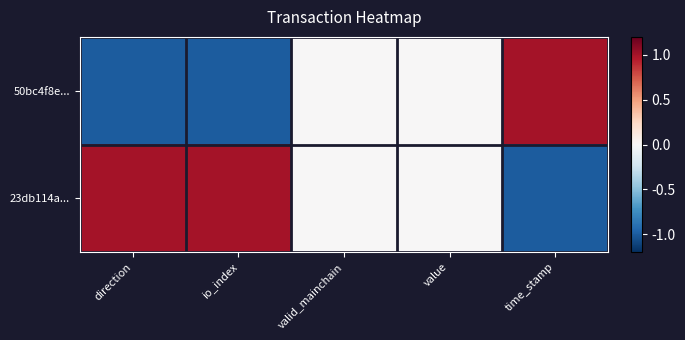

Rank the series by their maximum value, from lowest to highest.

50bc4f8e..., 23db114a...